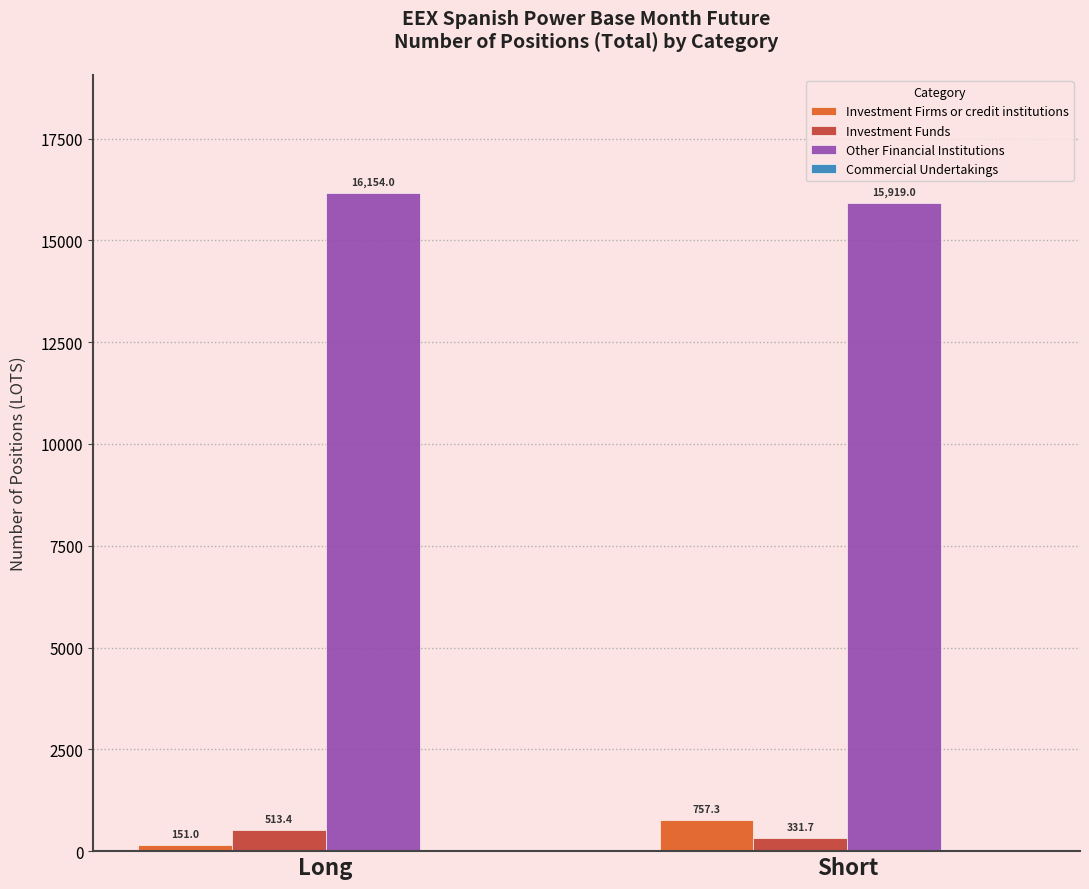

At which category is the sum across all series the highest?

Short